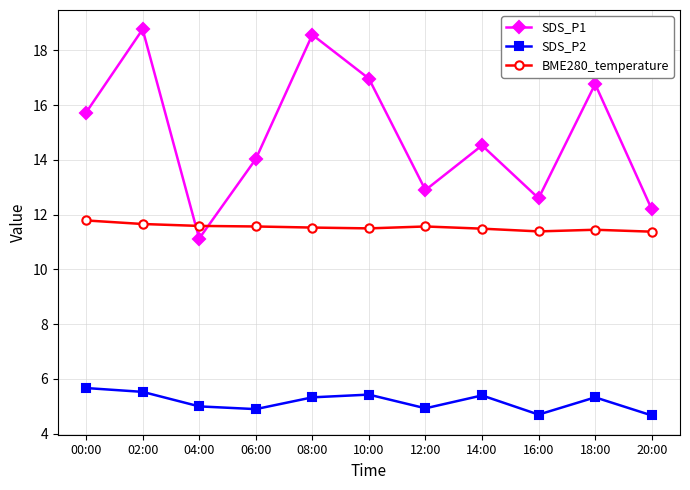

Which series has the largest total across all categories?

SDS_P1